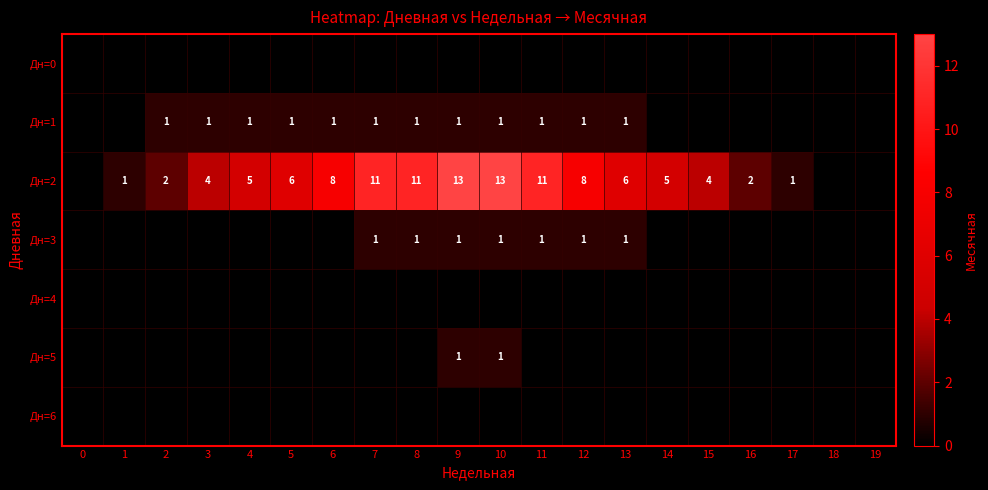

What is the difference between the highest and lowest values at 5?

6